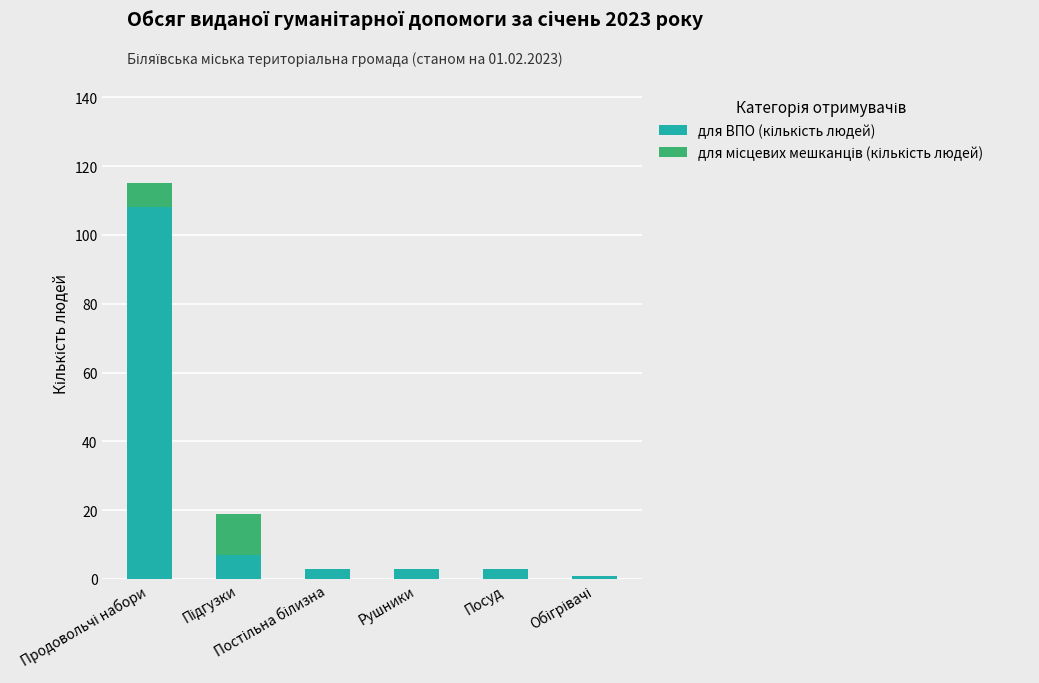

What is the sum of the для місцевих мешканців (кількість людей) values at Підгузки and Посуд?

12